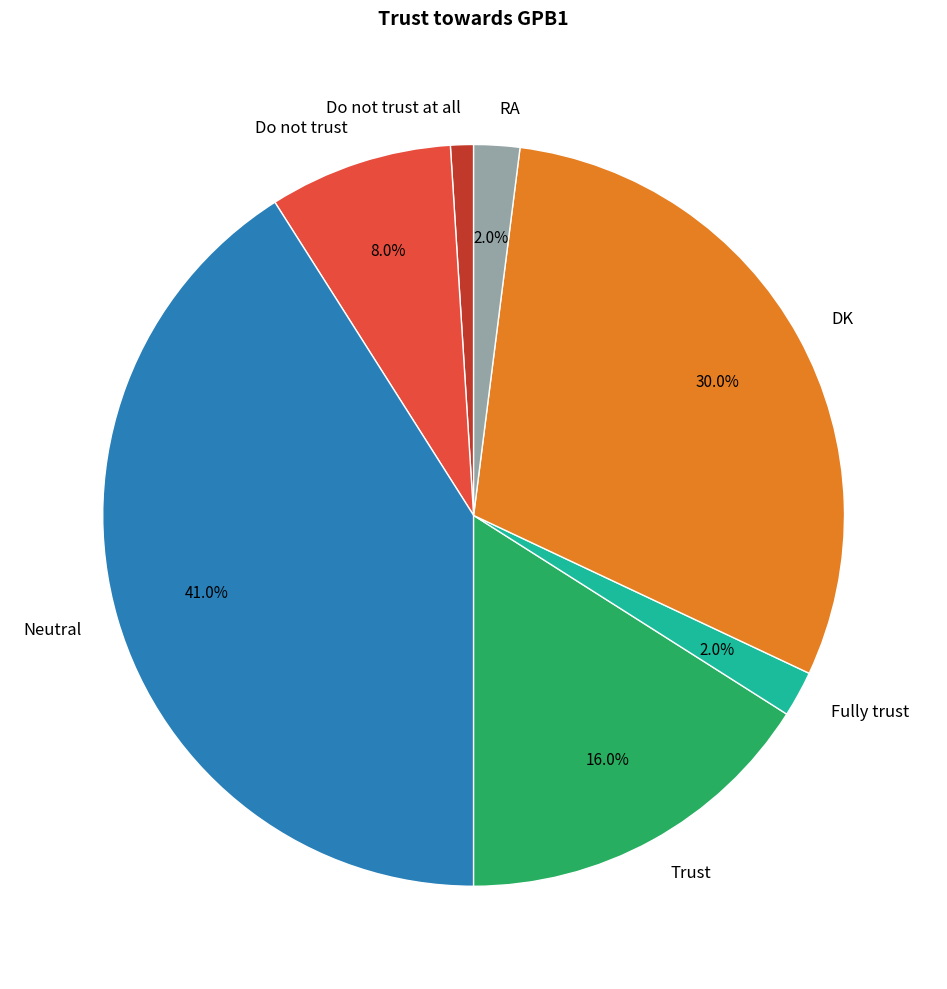

To the nearest percent, what percentage of the pie is Fully trust?

2%